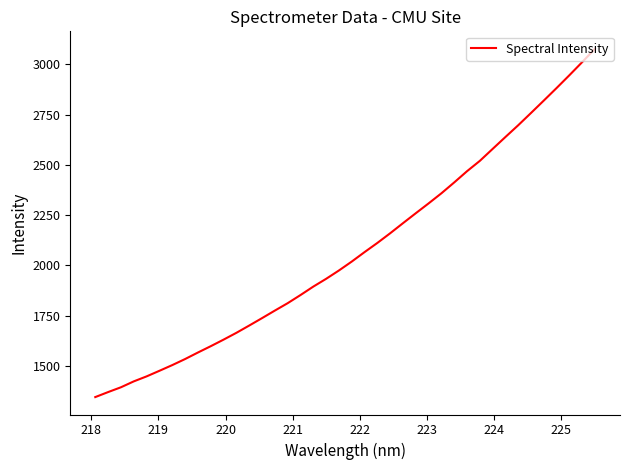

What is the average value?

2073.0